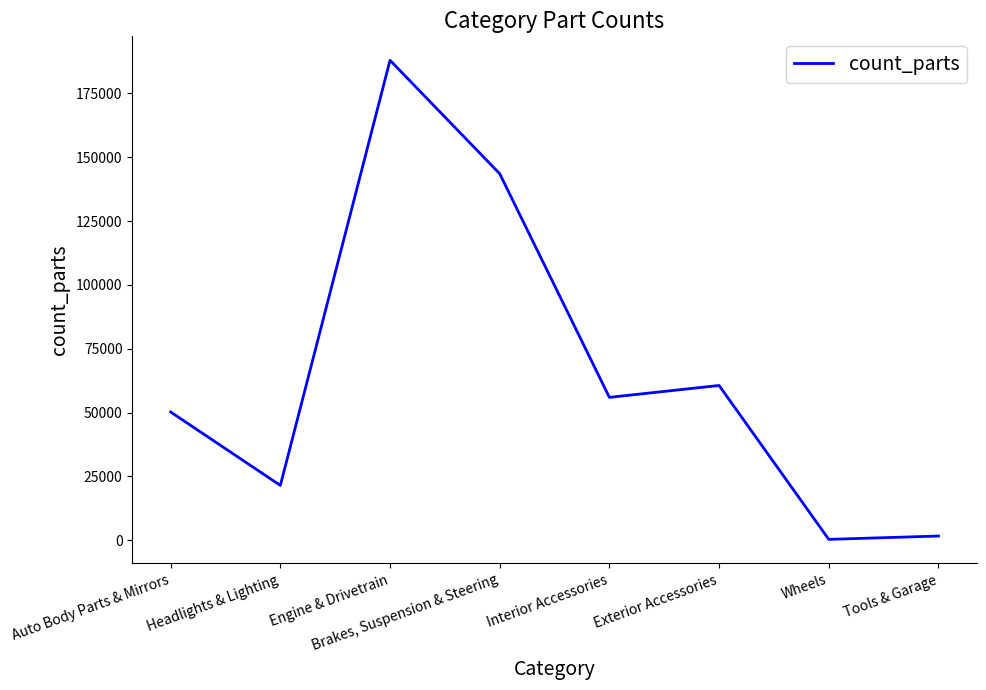

The chart shows a value of 60595 at Exterior Accessories. True or false?

True